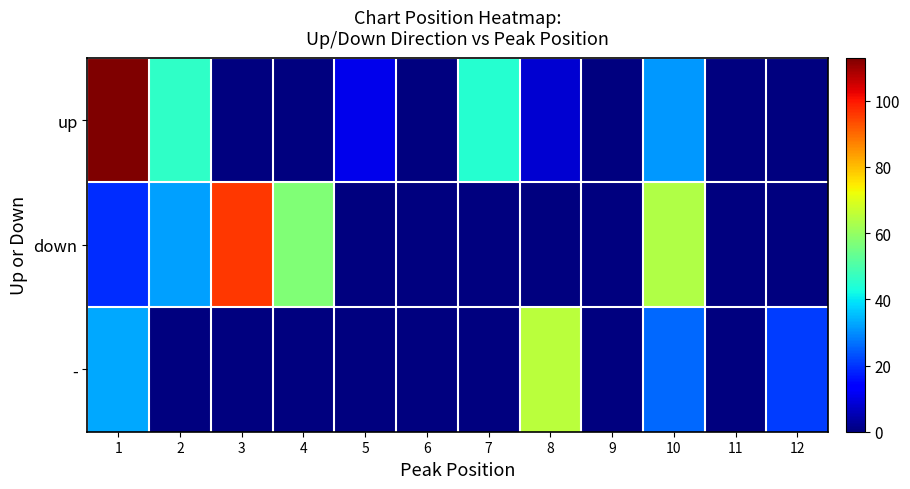

Which series changed the most between 11 and 12?

-